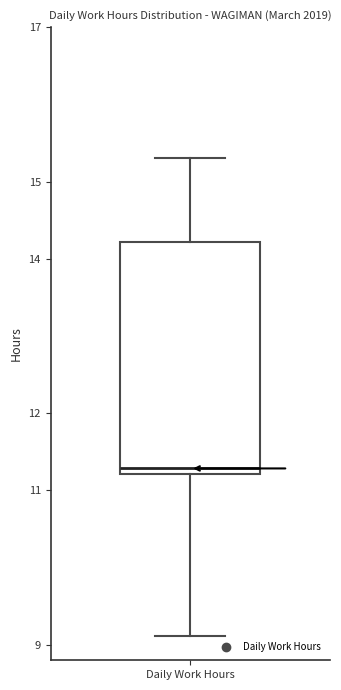

Read this box plot against the y-axis: the position of the median line, the range covered by the box, and the ends of both whiskers. The values are not printed on the chart, so give them approximately, as read against the axis.

median 11.3, box 11.2 to 14.2, whiskers 9.1 to 15.3